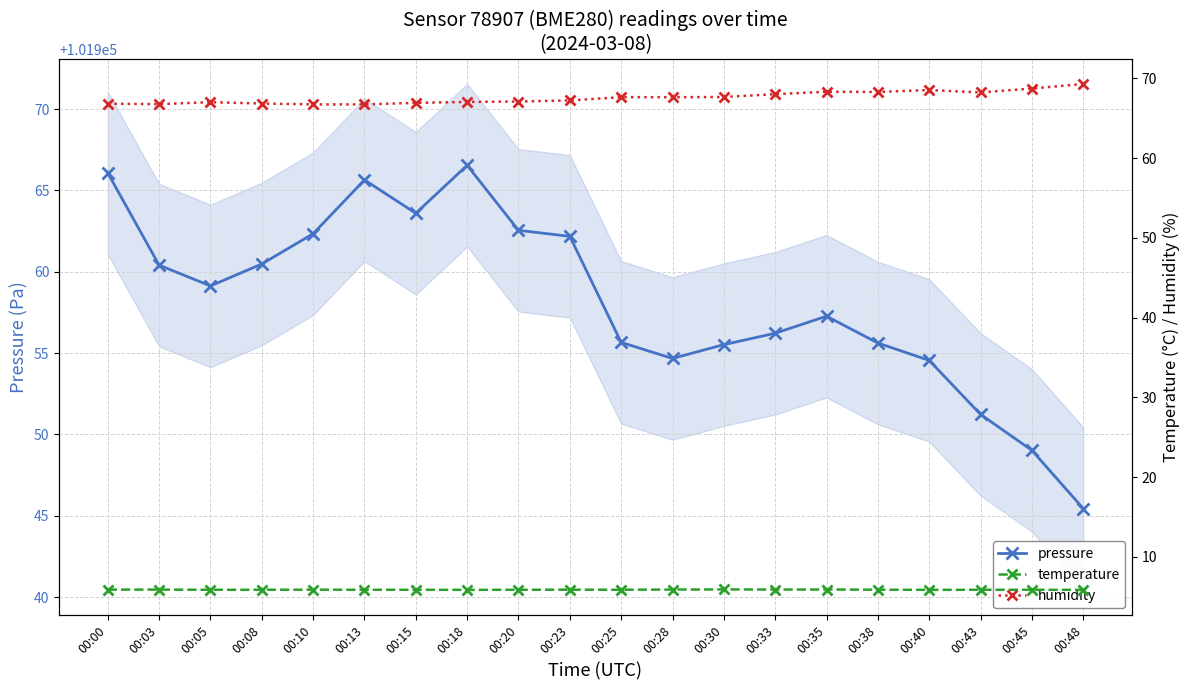

True or false: pressure has a value of 179534.1 at 00:18.

False